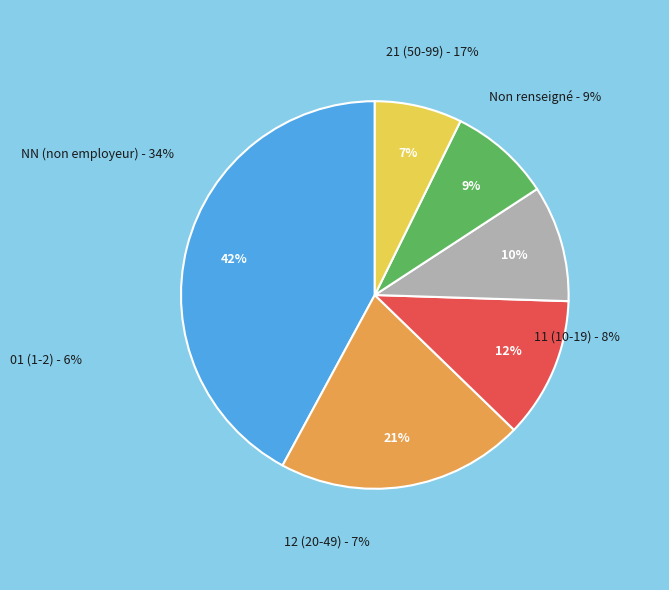

What percentage is NOT represented by 11?

92.2%